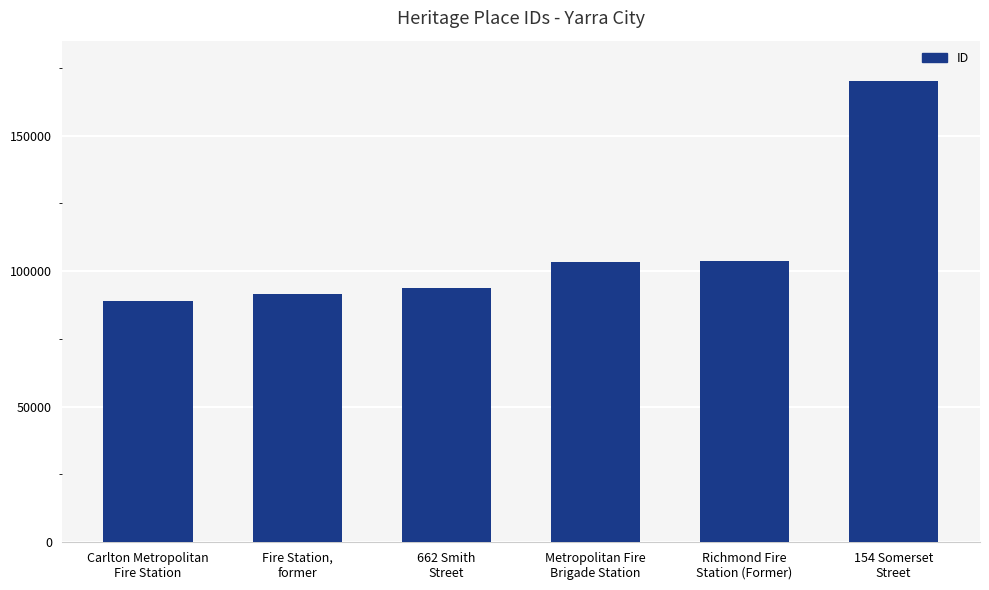

What is the maximum value shown in the chart?

170030